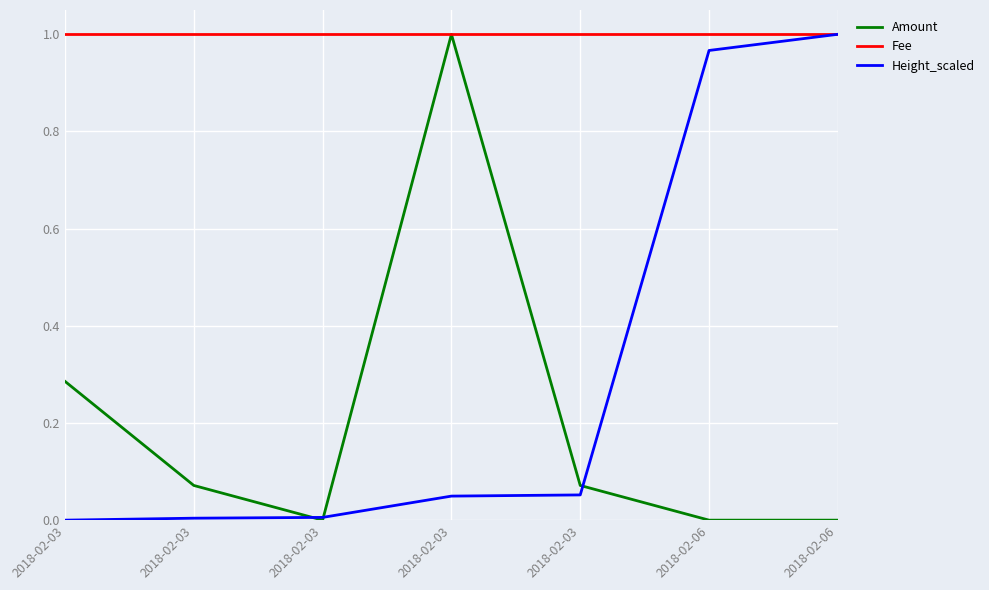

At which label is Height_scaled closest to 0?

2018-02-03